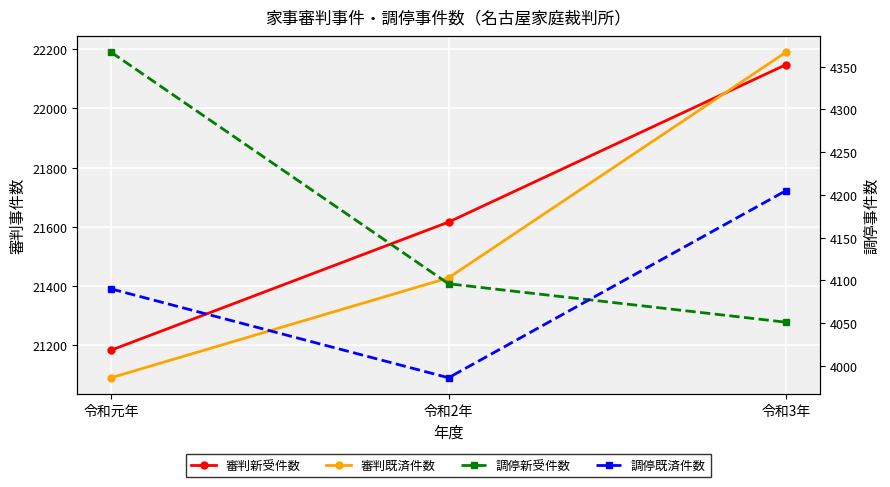

Reading left to right, extract all data points from this chart.

審判新受件数: 21184	21616	22147
審判既済件数: 21091	21428	22189
調停新受件数: 4367	4096	4051
調停既済件数: 4090	3986	4205